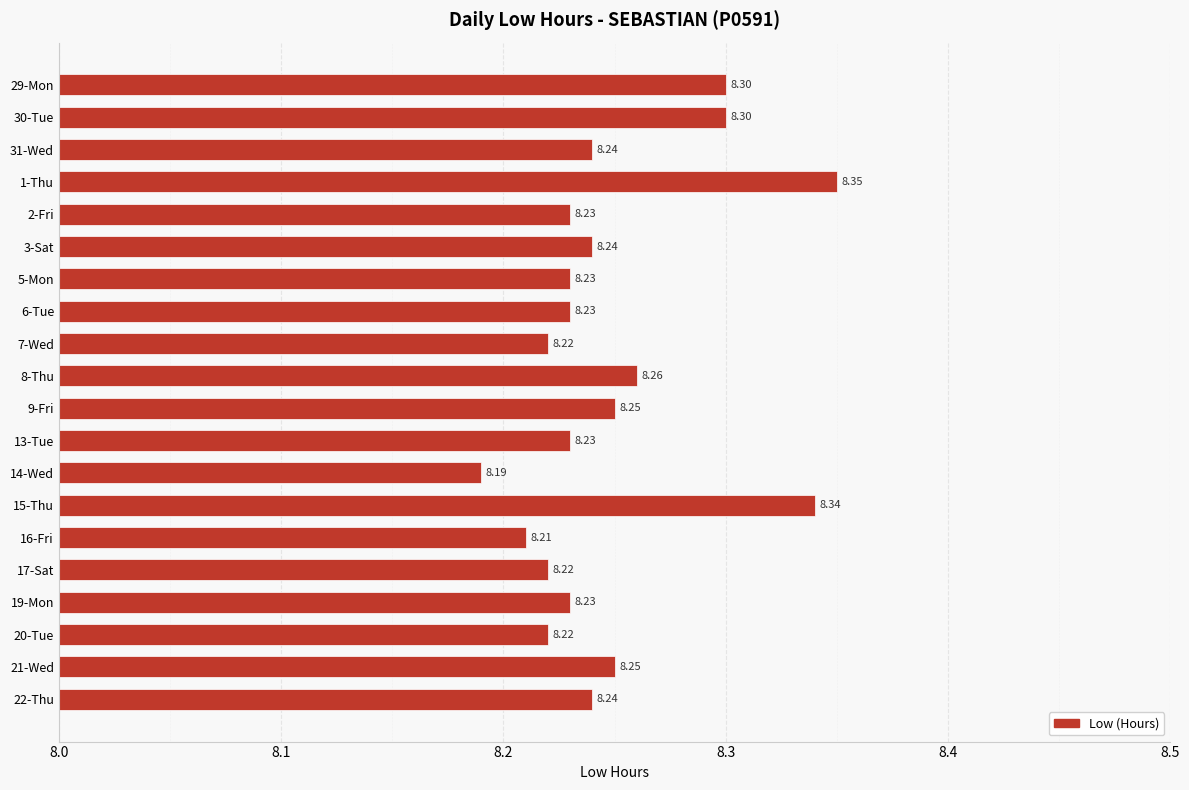

What is the sum of all values?

165.0